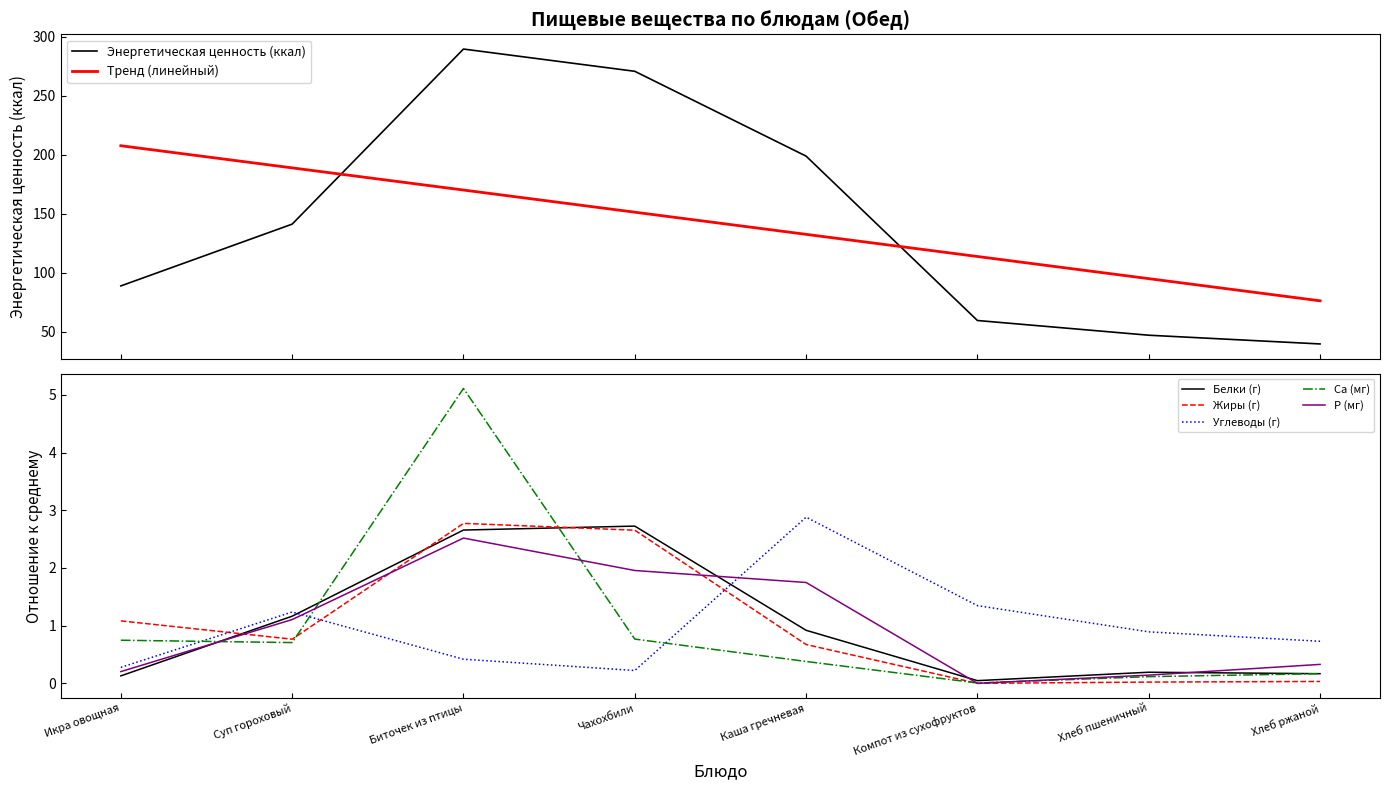

Rank the categories by P (мг) value from highest to lowest.

Биточек из птицы, Чахохбили, Каша гречневая, Суп гороховый, Хлеб ржаной, Икра овощная, Хлеб пшеничный, Компот из сухофруктов